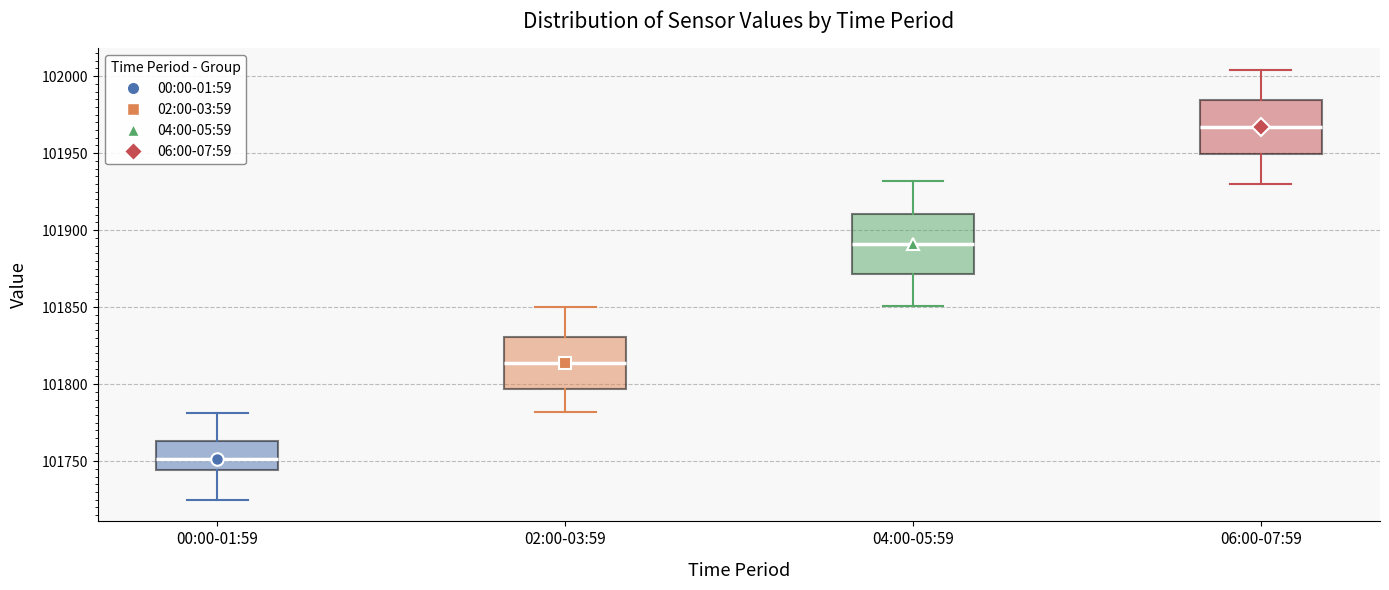

Reading left to right, read every box against the y-axis: the position of its median line, the range the box covers, and the ends of its whiskers. The values are not printed on the chart, so give them approximately, as read against the axis.

00:00-01:59: median 101750, box 101745 to 101765, whiskers 101725 to 101780
02:00-03:59: median 101815, box 101795 to 101830, whiskers 101780 to 101850
04:00-05:59: median 101890, box 101870 to 101910, whiskers 101850 to 101930
06:00-07:59: median 101965, box 101950 to 101985, whiskers 101930 to 102005